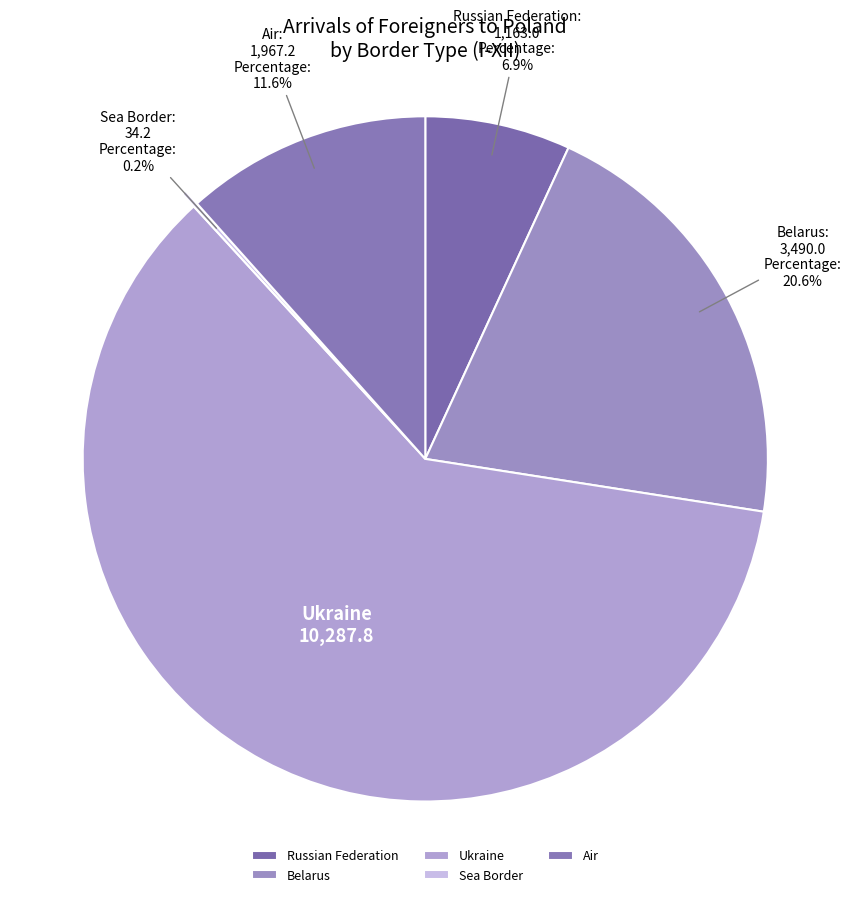

Which category has the biggest portion of the pie?

Ukraine